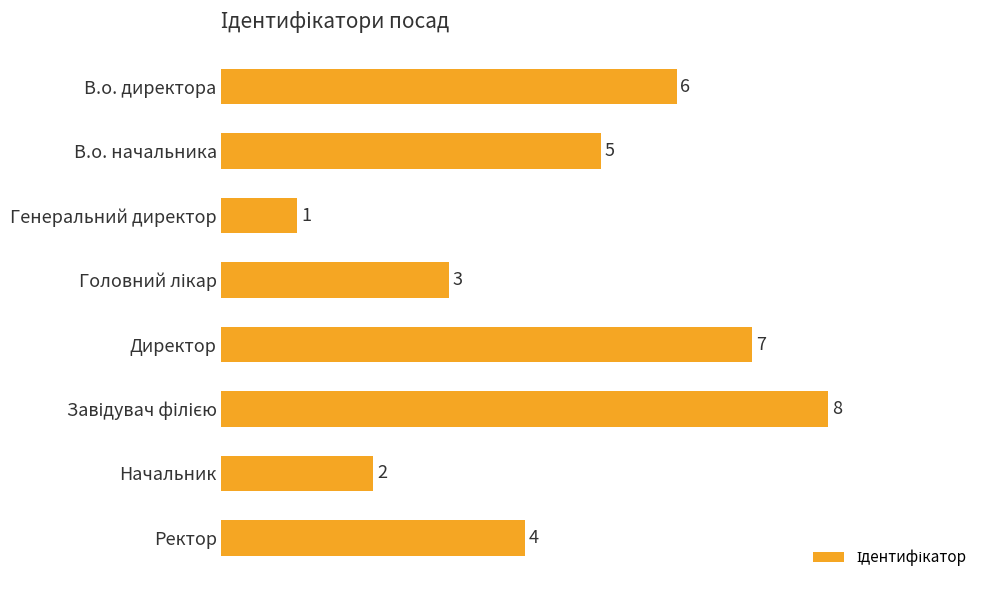

At which category does the chart reach its minimum across all series?

Генеральний директор